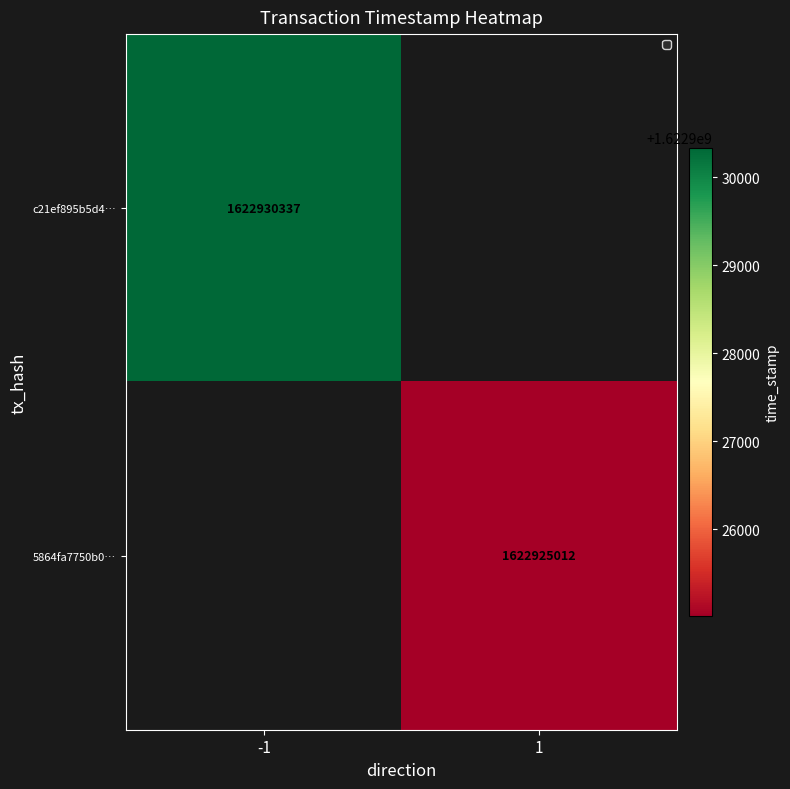

The value of c21ef895b5d4… at -1 is 1622930337. True or false?

True